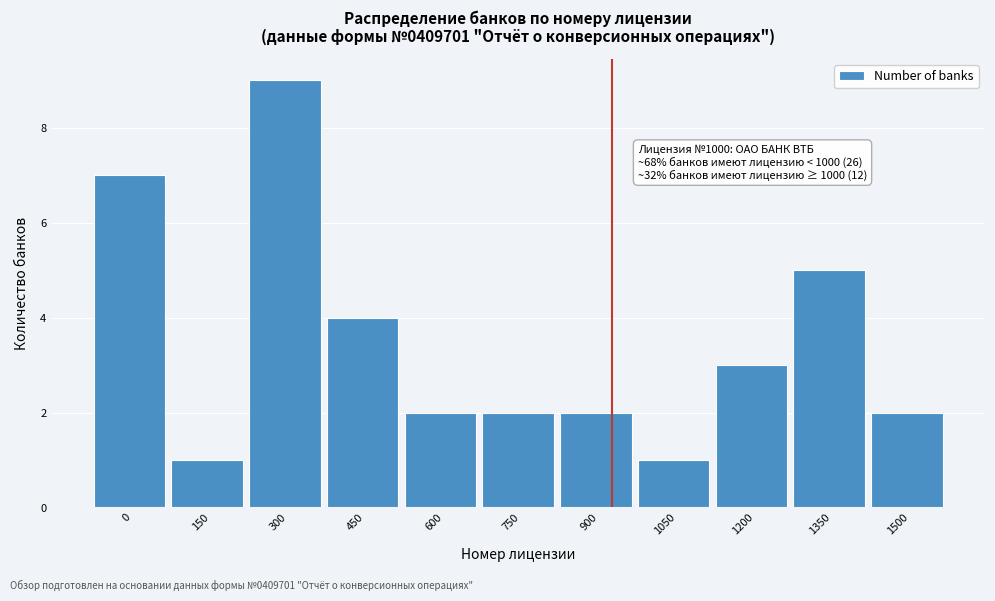

Reading left to right, transcribe all the data shown in this chart.

7	1	9	4	2	2	2	1	3	5	2